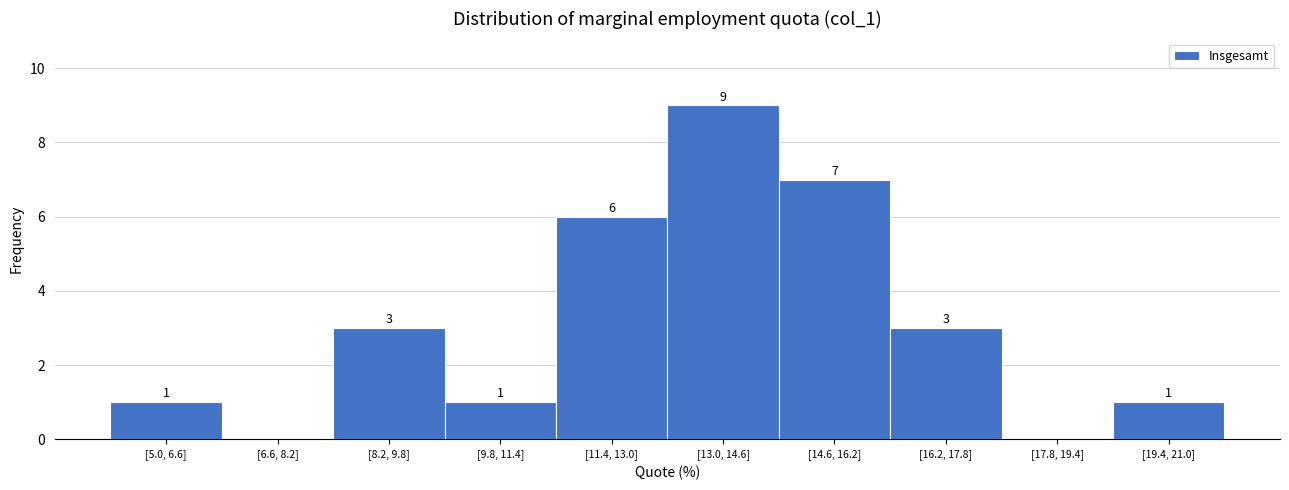

Reading left to right, transcribe all the data shown in this chart.

[5.0, 6.6]=1	[6.6, 8.2]=0	[8.2, 9.8]=3	[9.8, 11.4]=1	[11.4, 13.0]=6	[13.0, 14.6]=9	[14.6, 16.2]=7	[16.2, 17.8]=3	[17.8, 19.4]=0	[19.4, 21.0]=1